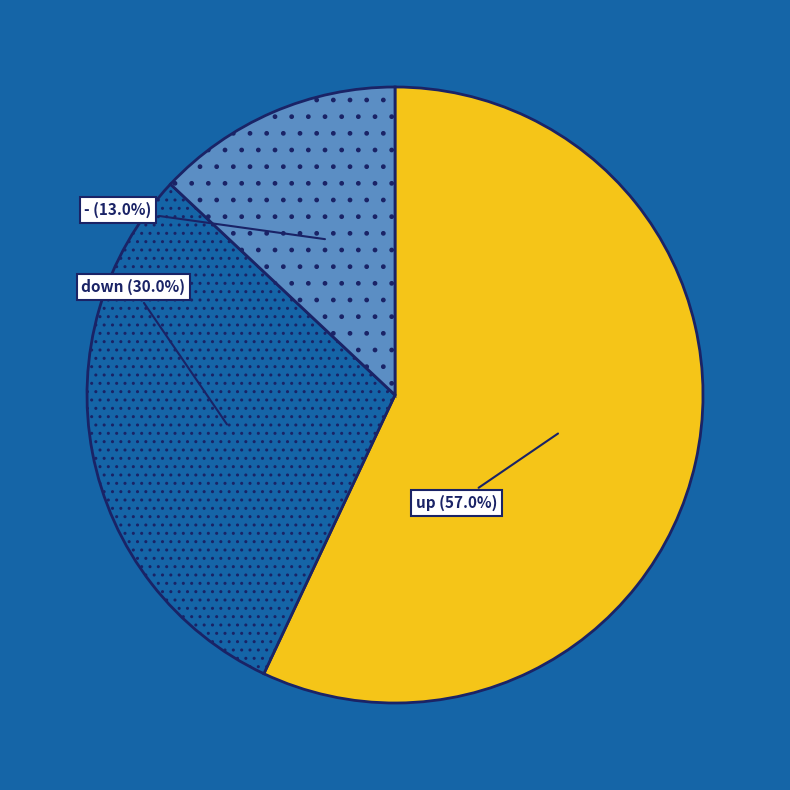

Which category has the biggest portion of the pie?

up